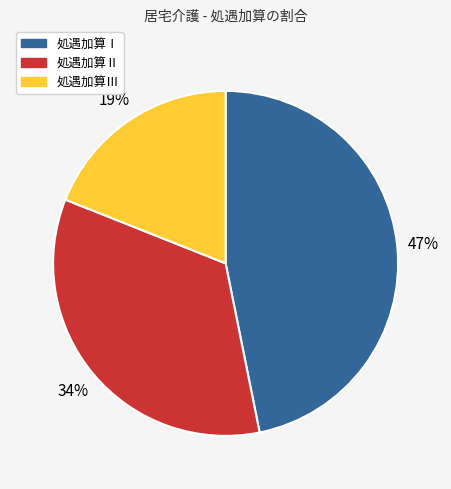

What is the largest slice in the pie chart?

処遇加算Ⅰ